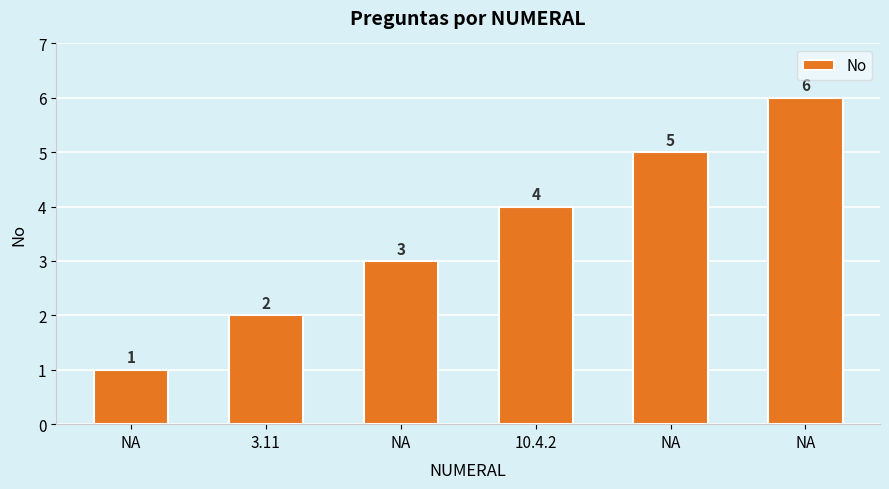

How many values are below 4?

3